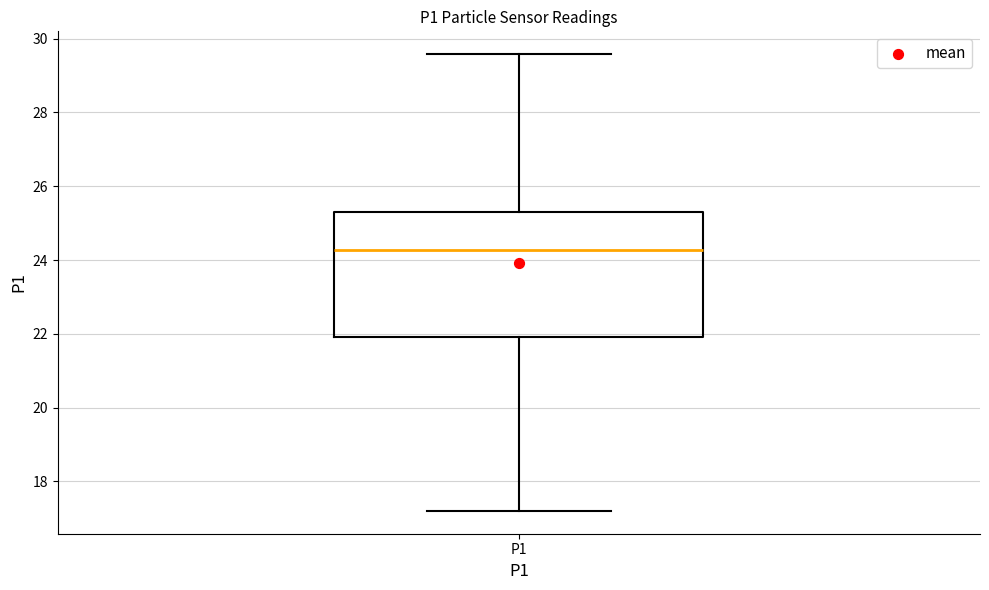

Where is the upper edge of the box for P1 on the y-axis? The values are not printed on the chart, so give them approximately, as read against the axis.

25.2